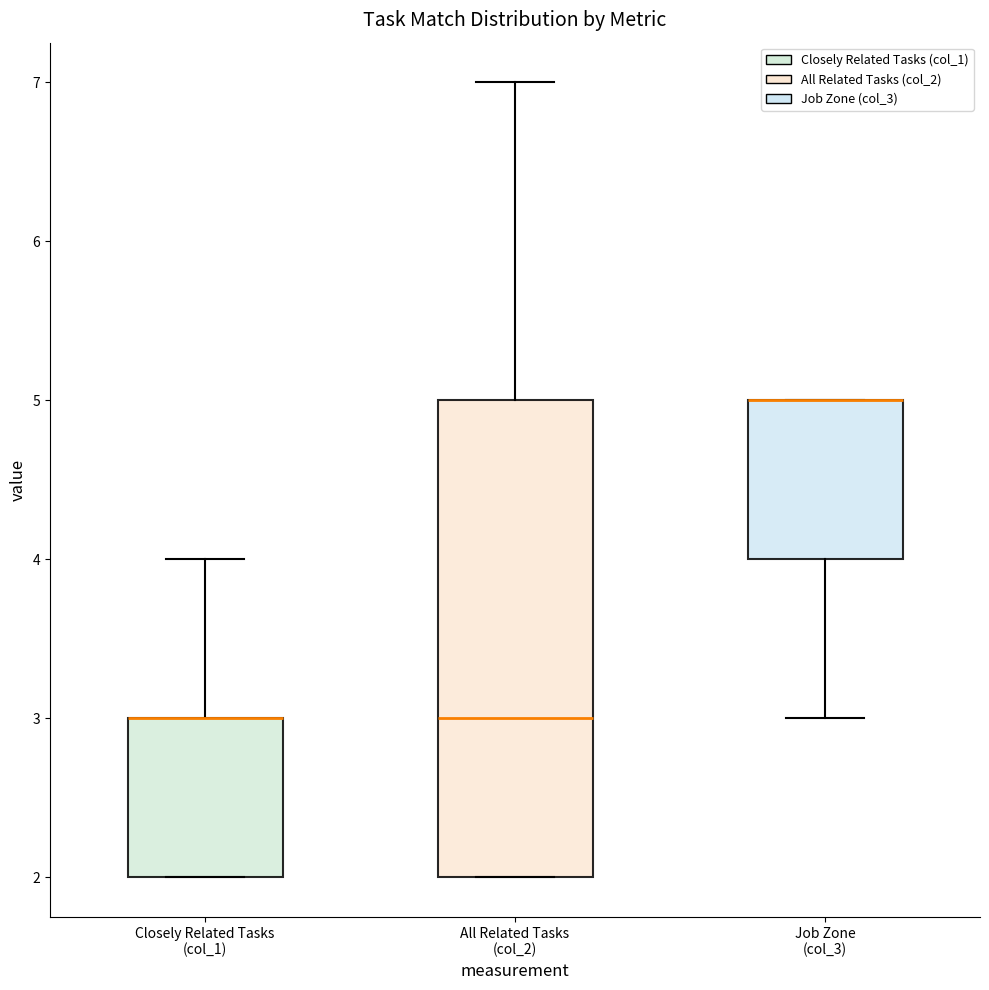

Reading left to right, read every box against the y-axis: the position of its median line, the range the box covers, and the ends of its whiskers. The values are not printed on the chart, so give them approximately, as read against the axis.

Closely Related Tasks (col_1): median 3 (drawn on the box's upper edge), box 2 to 3, whiskers 2 to 4
All Related Tasks (col_2): median 3, box 2 to 5, whiskers 2 to 7
Job Zone (col_3): median 5 (drawn on the box's upper edge), box 4 to 5, whiskers 3 to 5